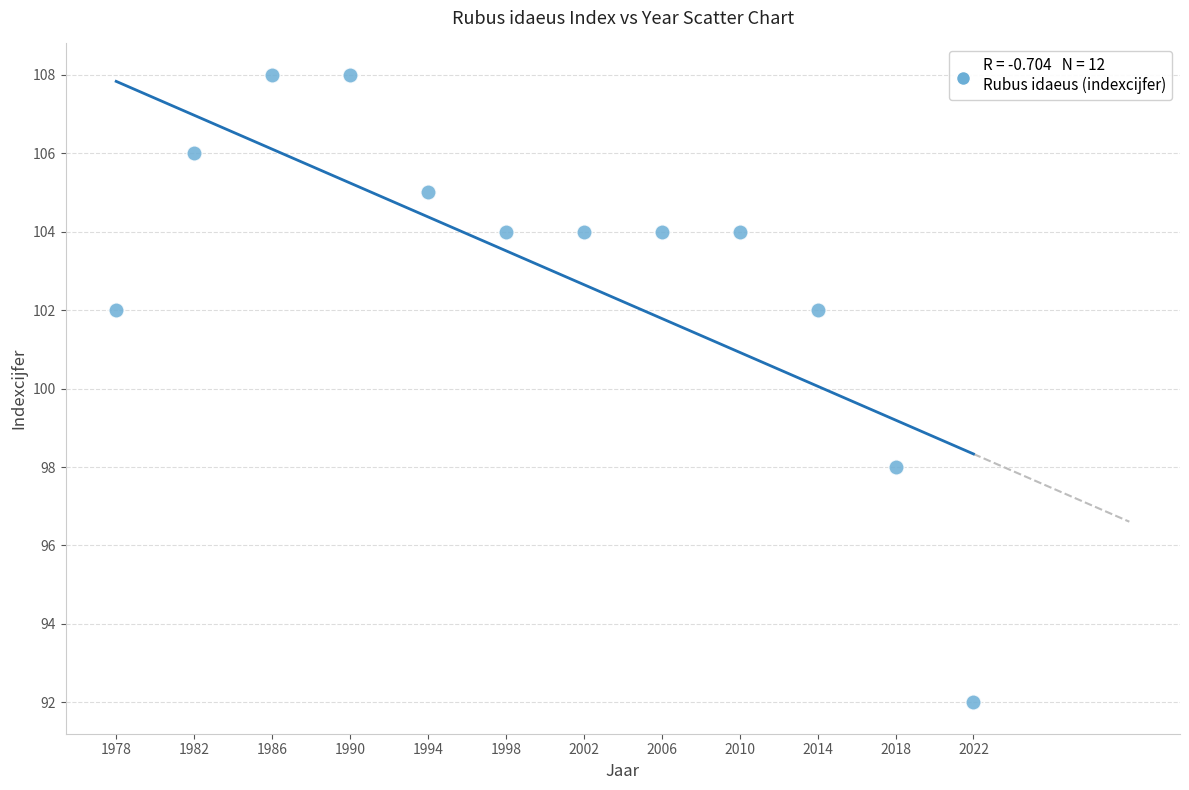

What is the range of Y values (max minus min)?

16